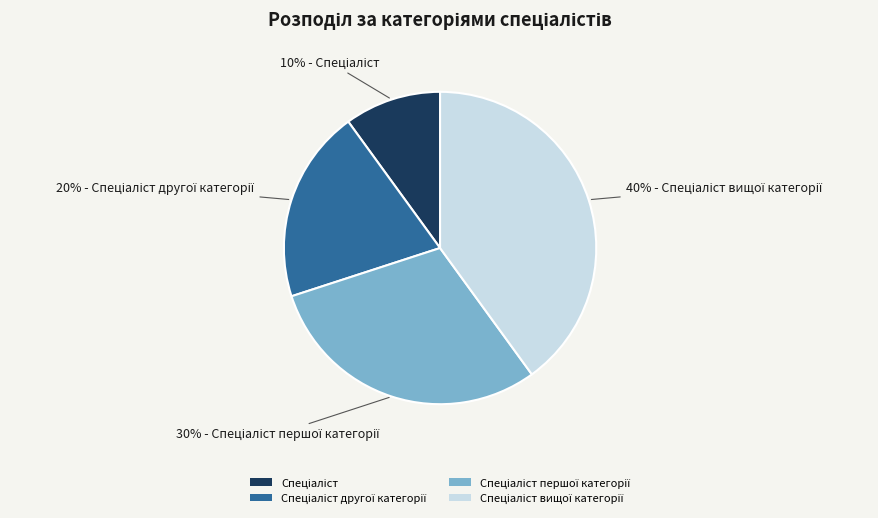

Is there a majority slice in this chart?

No